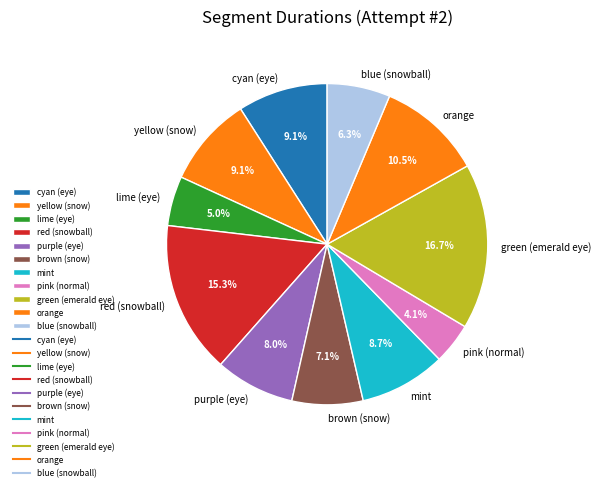

Approximately how many times larger is the value at brown (snow) compared to yellow (snow)?

0.8